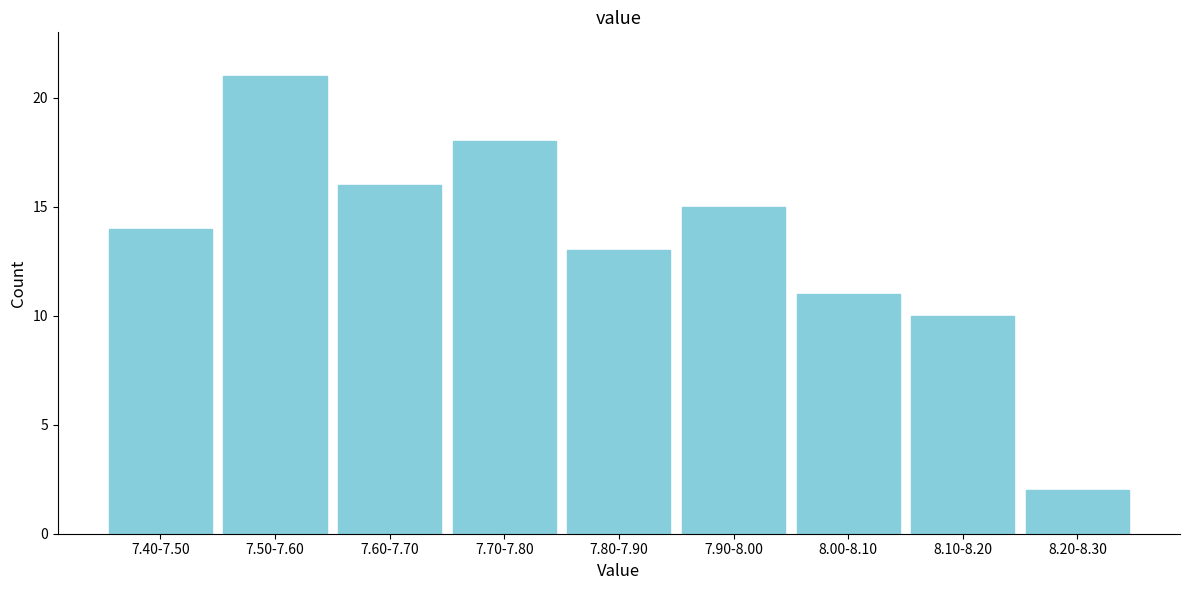

Reading right to left, list all the values displayed in this chart.

2	10	11	15	13	18	16	21	14